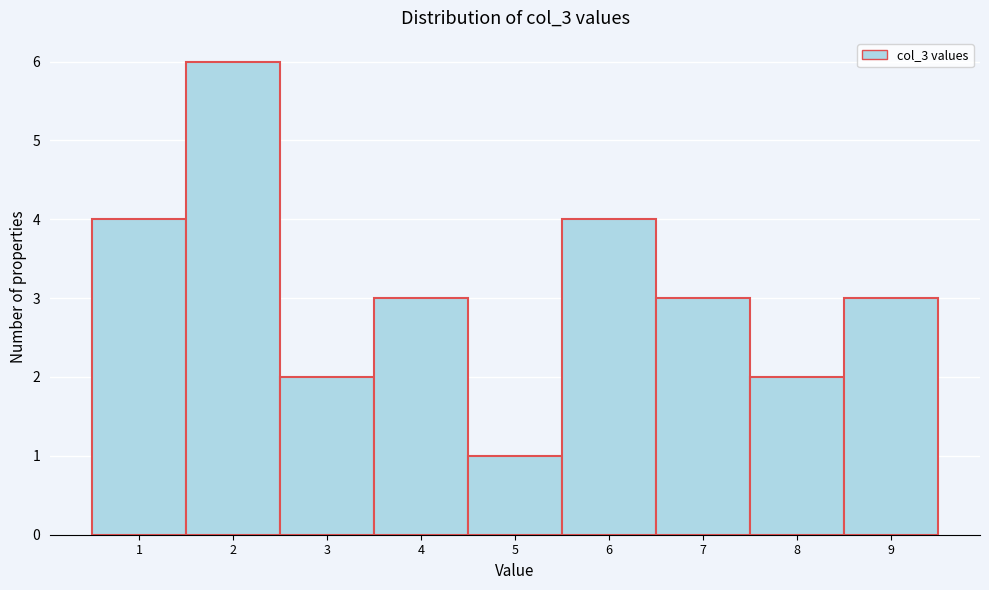

Reading left to right, transcribe this chart: for each bar, give the range it covers on the x-axis and its height. The values are not printed on the chart, so give them approximately, as read against the axis.

0.5 to 1.5: 4
1.5 to 2.5: 6
2.5 to 3.5: 2
3.5 to 4.5: 3
4.5 to 5.5: 1
5.5 to 6.5: 4
6.5 to 7.5: 3
7.5 to 8.5: 2
8.5 to 9.5: 3